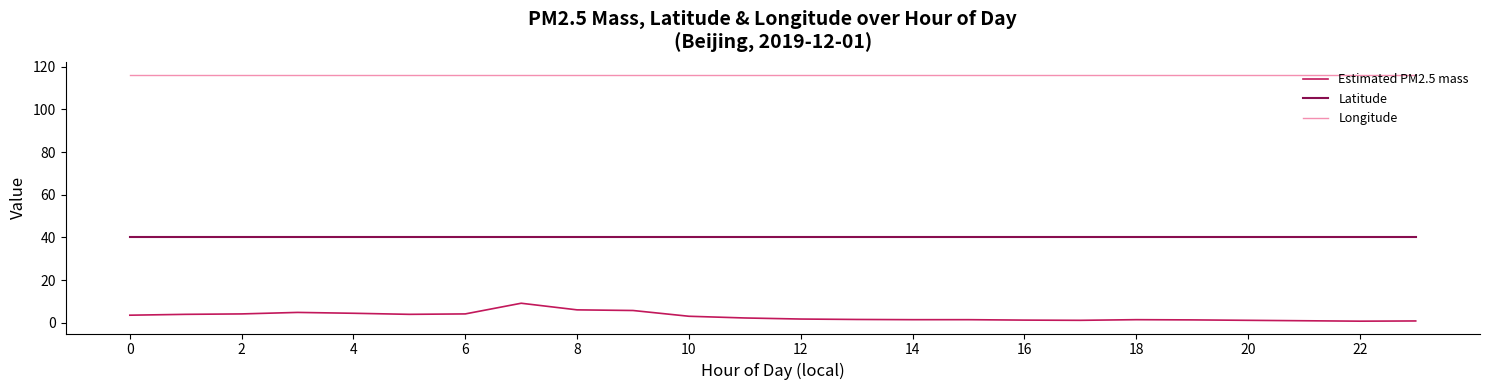

What is the greatest value displayed?

116.3